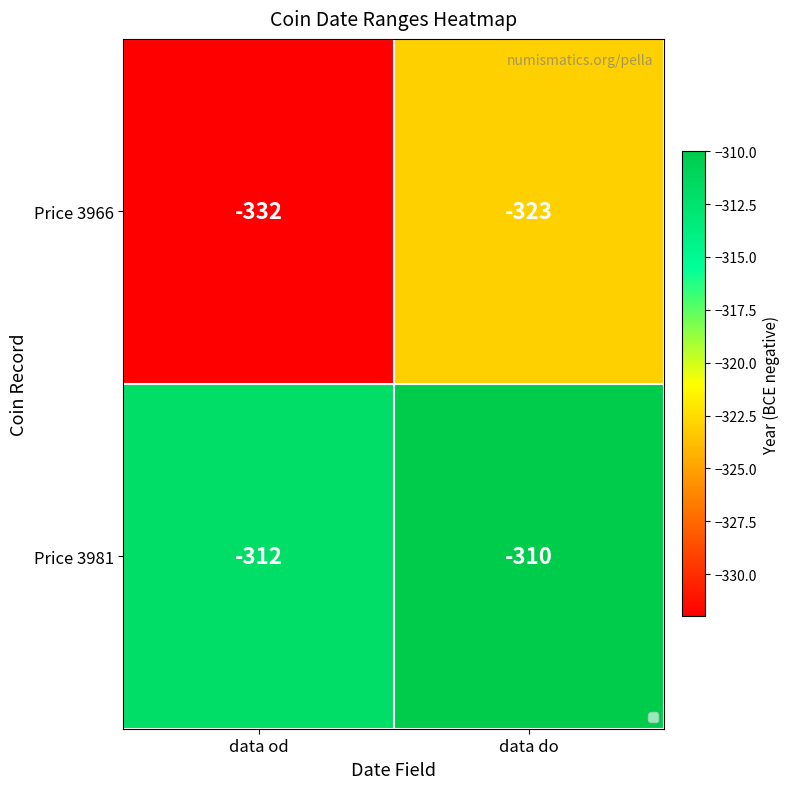

What is the maximum value shown in the chart?

-310